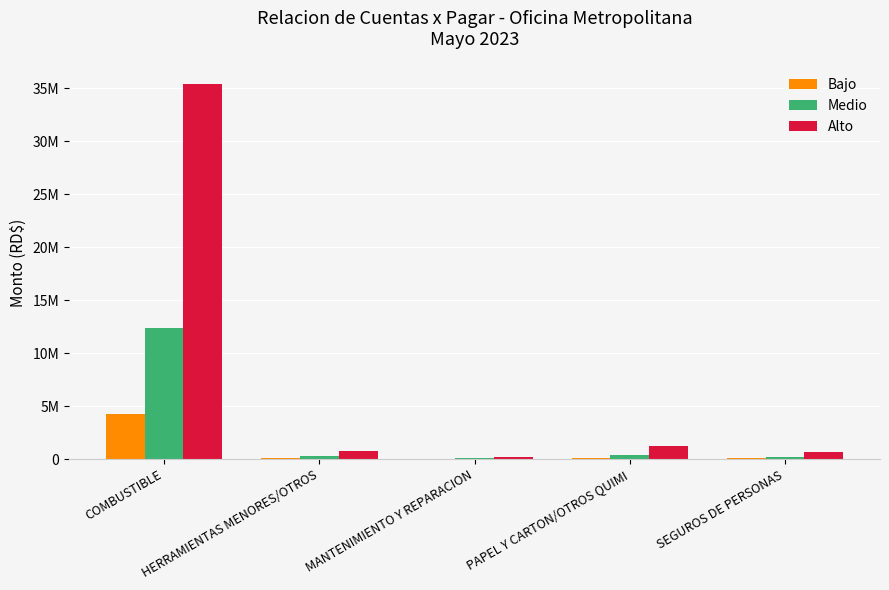

What is the sum of all Bajo values?

4588408.7